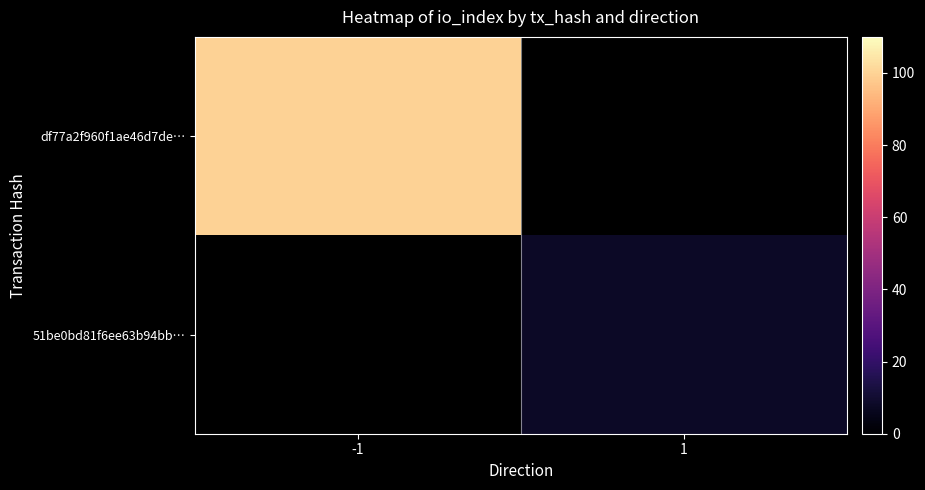

At which label is df77a2f960f1ae46d7de… closest to 100?

-1